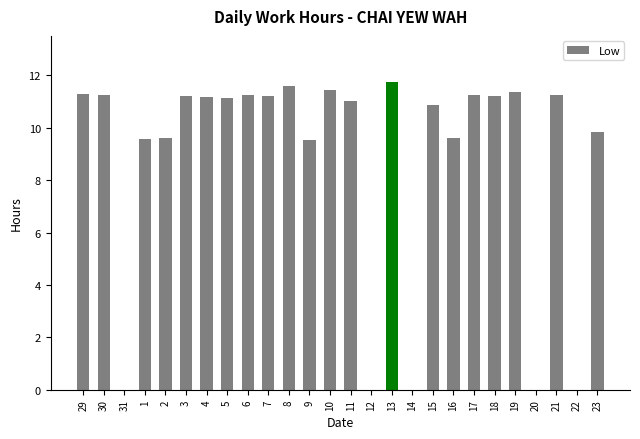

The value at 20 is -5.8. True or false?

False